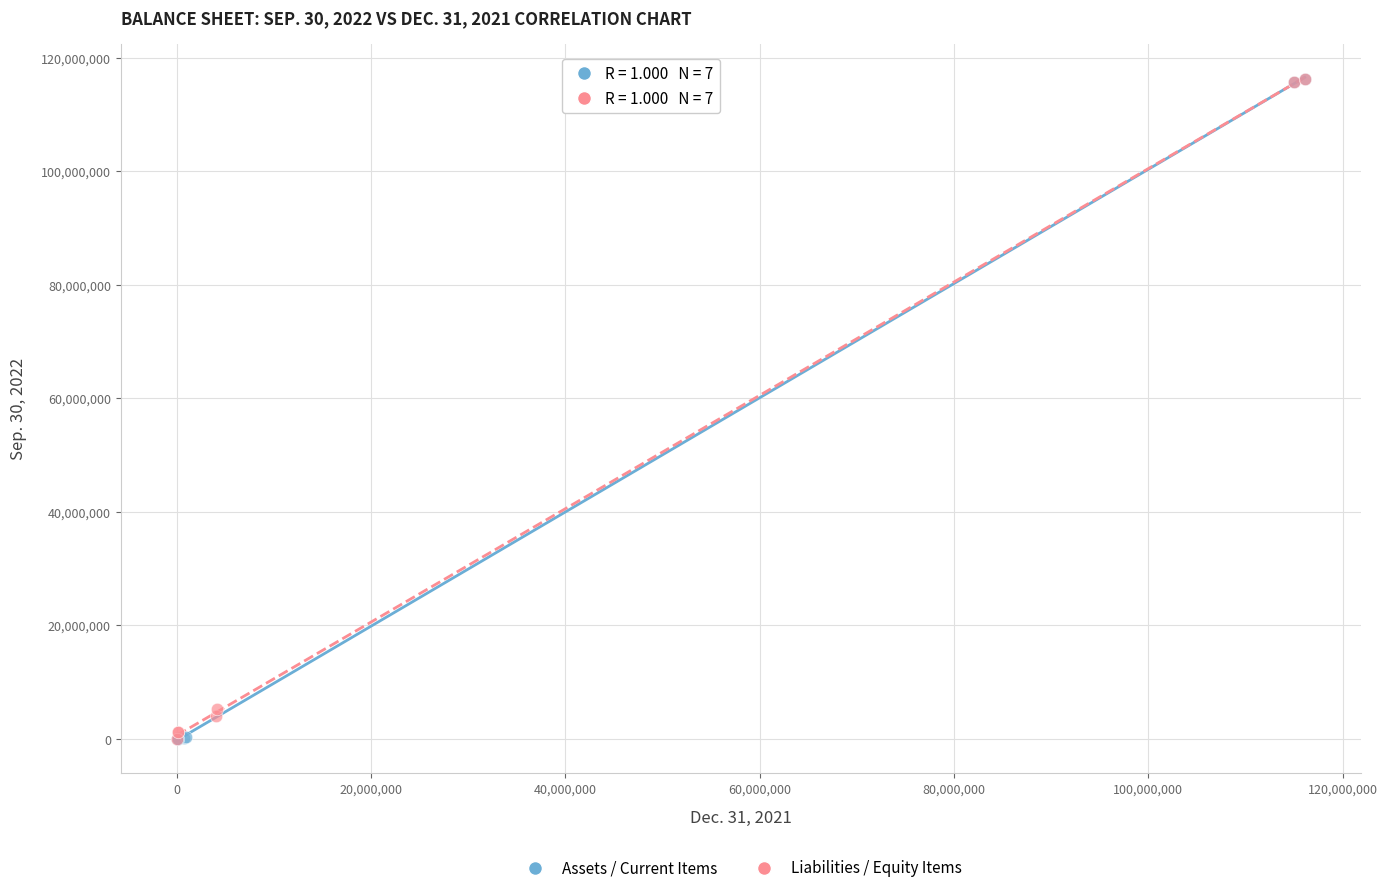

What are all the series names shown in the legend?

Assets / Current Items, Liabilities / Equity Items